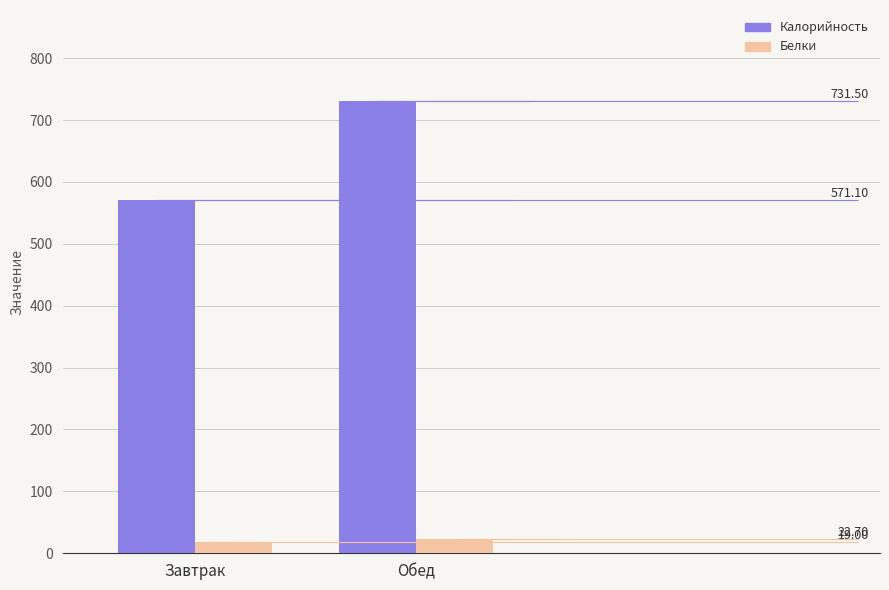

Reading left to right, what are all the values shown in this chart?

Калорийность: Завтрак=571.1	Обед=731.5
Белки: Завтрак=19.0	Обед=22.7